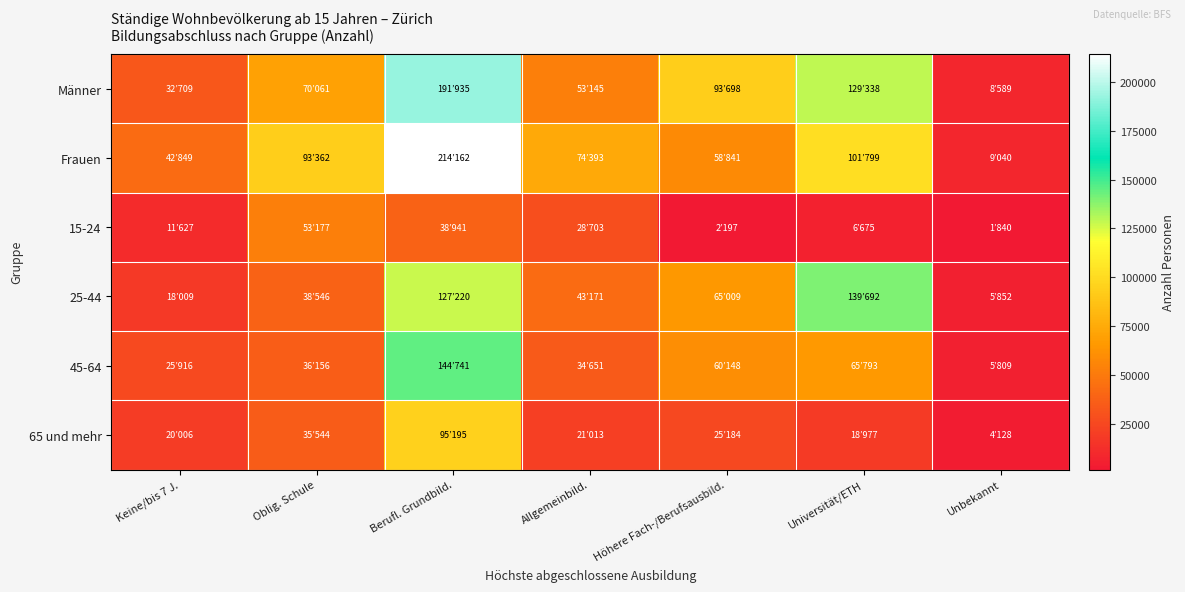

At Oblig. Schule, list the series in order from largest to smallest.

Frauen, Männer, 15-24, 25-44, 45-64, 65 und mehr